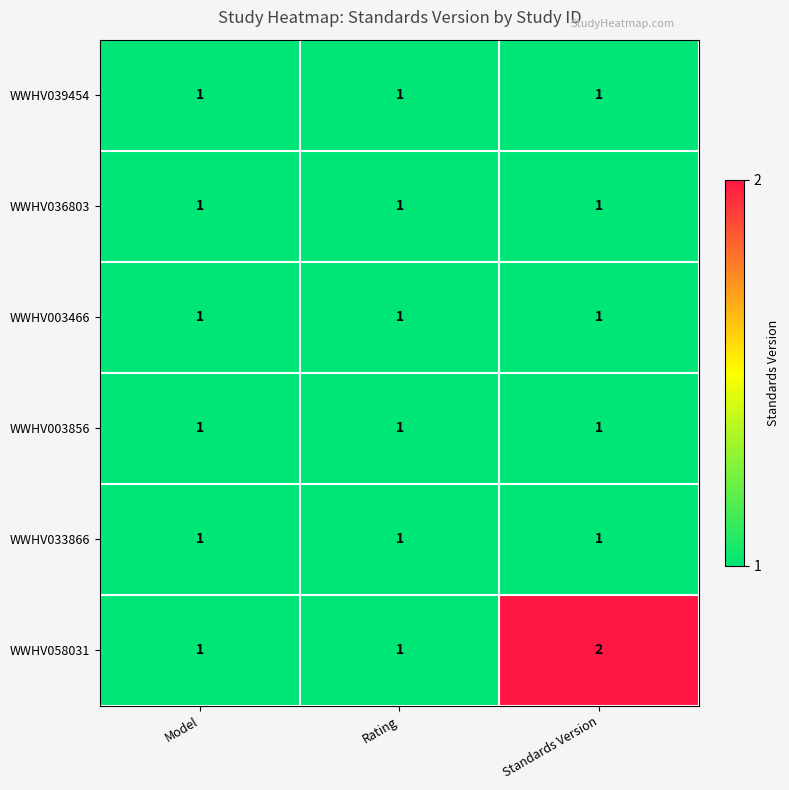

Is it true that WWHV039454 equals 0 at Model?

False